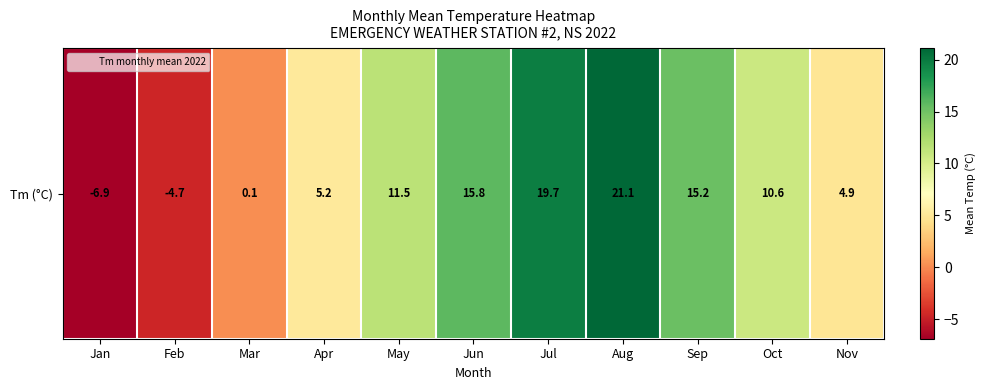

The value at Jan is -4.2. True or false?

False